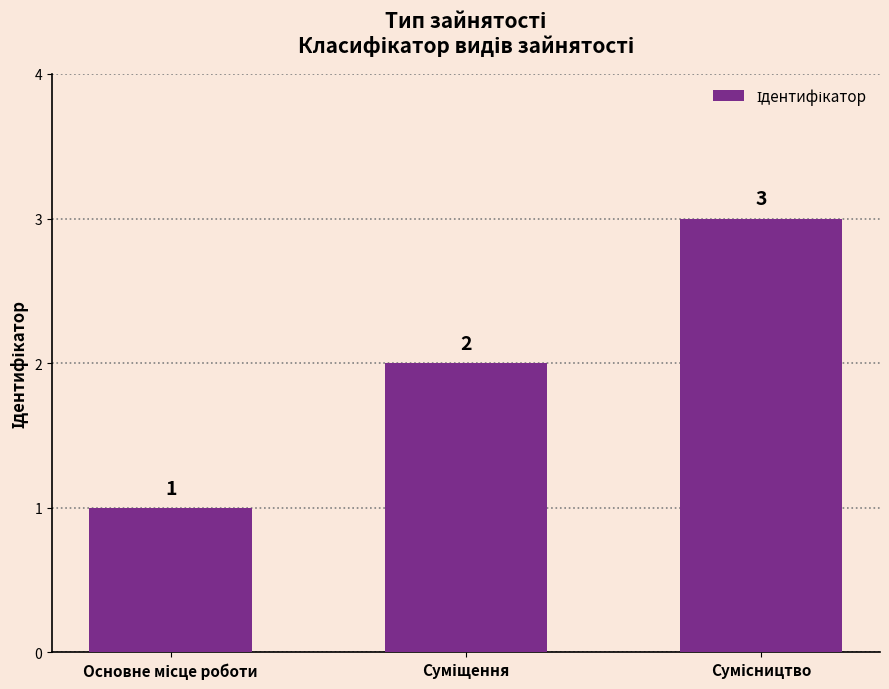

What is the greatest value displayed?

3